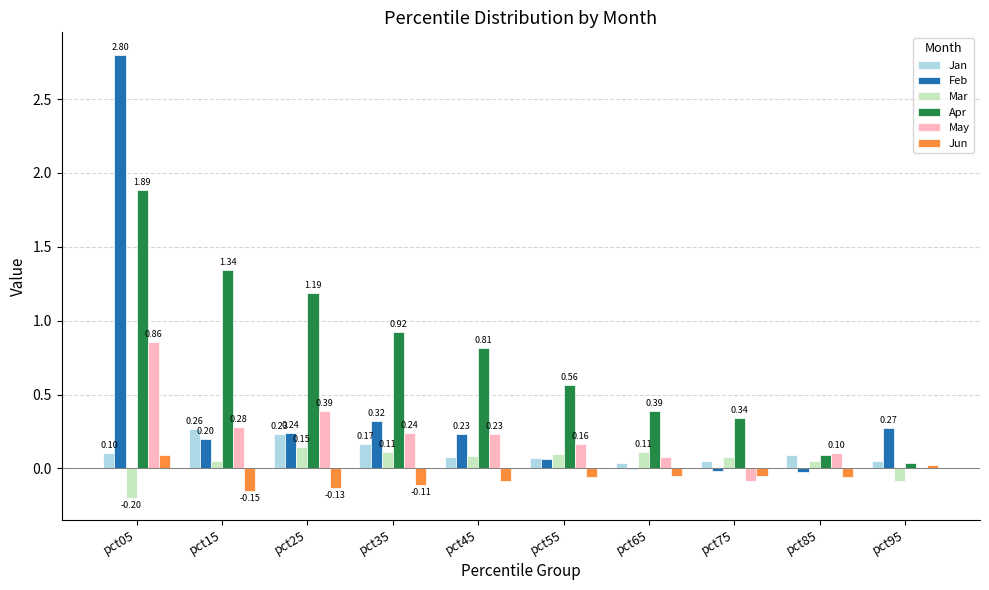

How many values in the Jun series exceed 0?

2